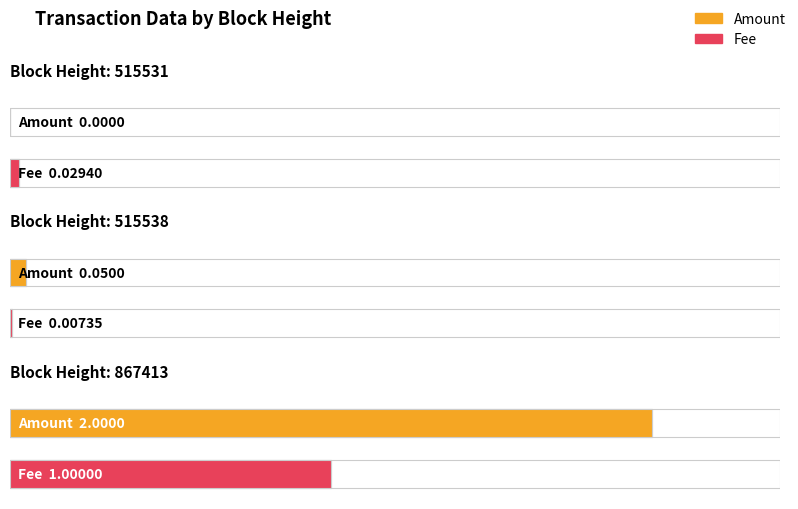

How many bars are there in each group?

2